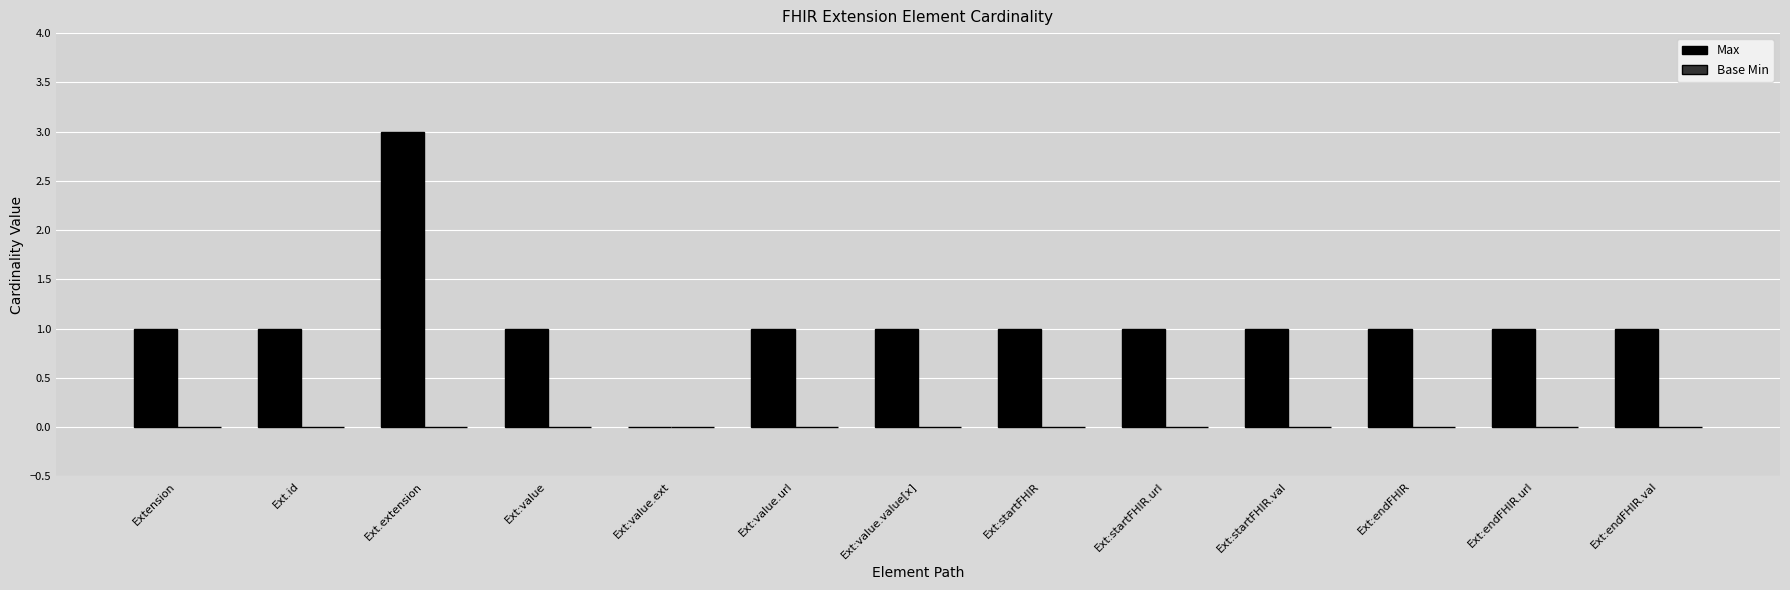

Reading left to right, list all the values displayed in this chart.

Extension=1	Ext.id=1	Ext.extension=3	Ext:value=1	Ext:value.ext=0	Ext:value.url=1	Ext:value.value[x]=1	Ext:startFHIR=1	Ext:startFHIR.url=1	Ext:startFHIR.val=1	Ext:endFHIR=1	Ext:endFHIR.url=1	Ext:endFHIR.val=1